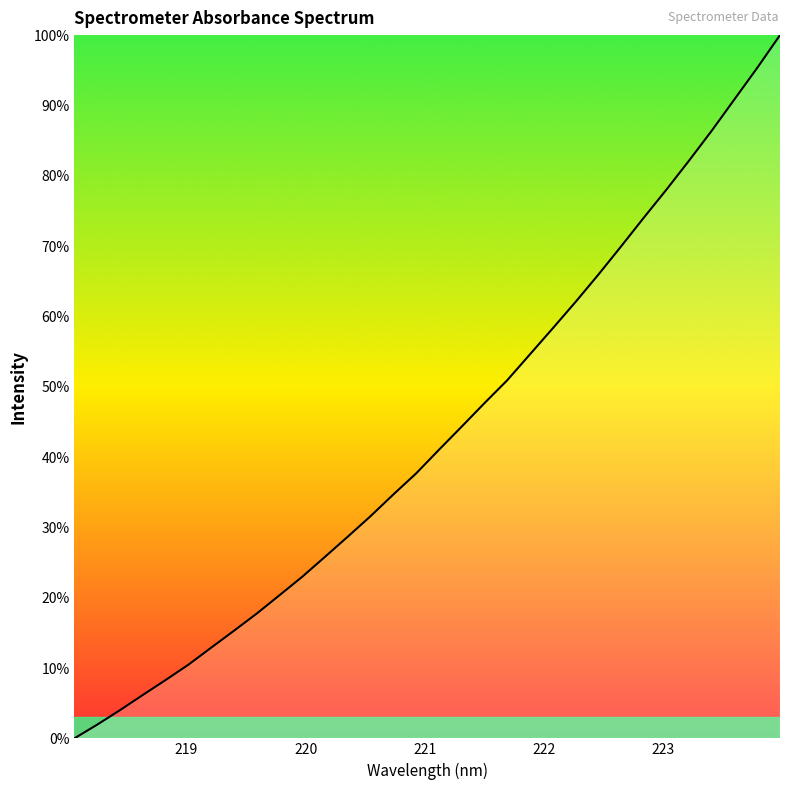

What is the difference between the maximum and minimum values?

100.0